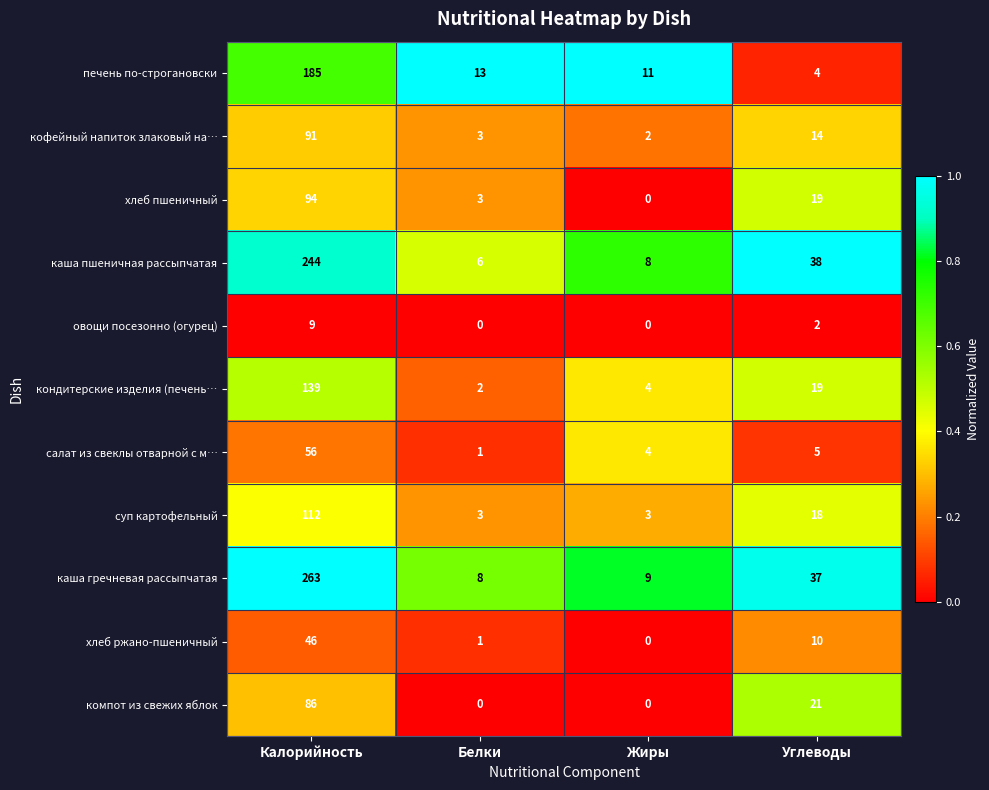

Is it true that хлеб ржано-пшеничный equals 16 at Углеводы?

False